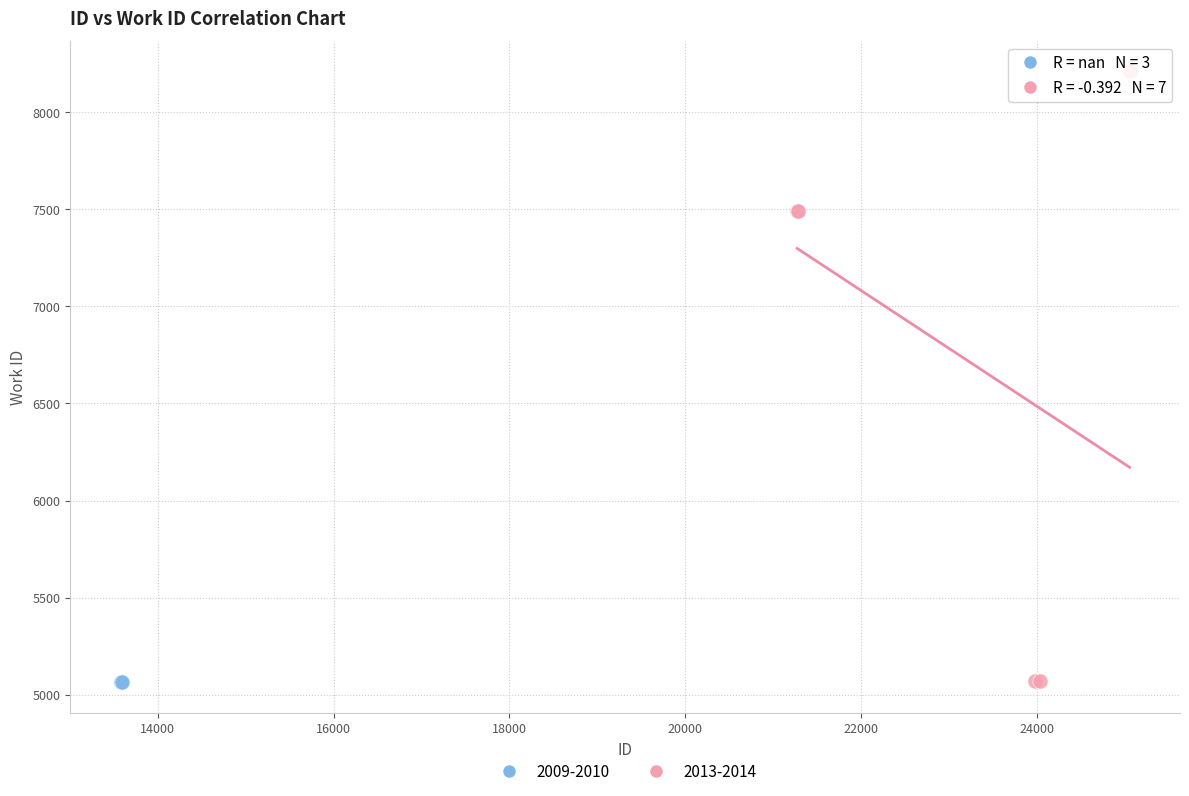

Which series contains the highest Y value?

2013-2014